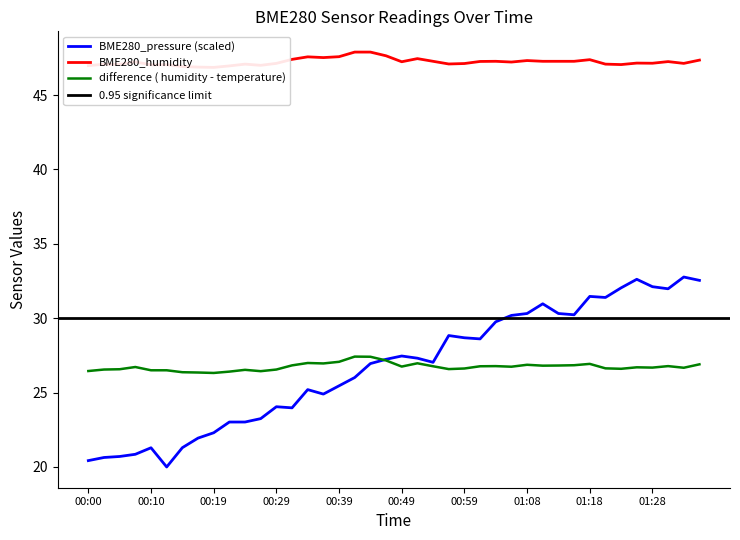

True or false: BME280_humidity and BME280_pressure cross at least once.

False